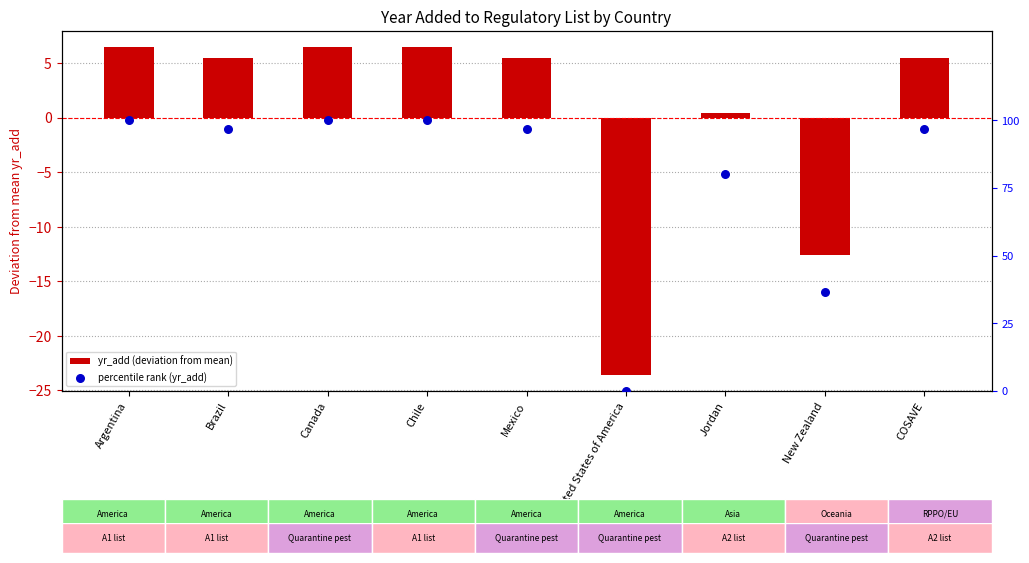

What are all the series names shown in the legend?

yr_add (deviation from mean), percentile rank (yr_add)